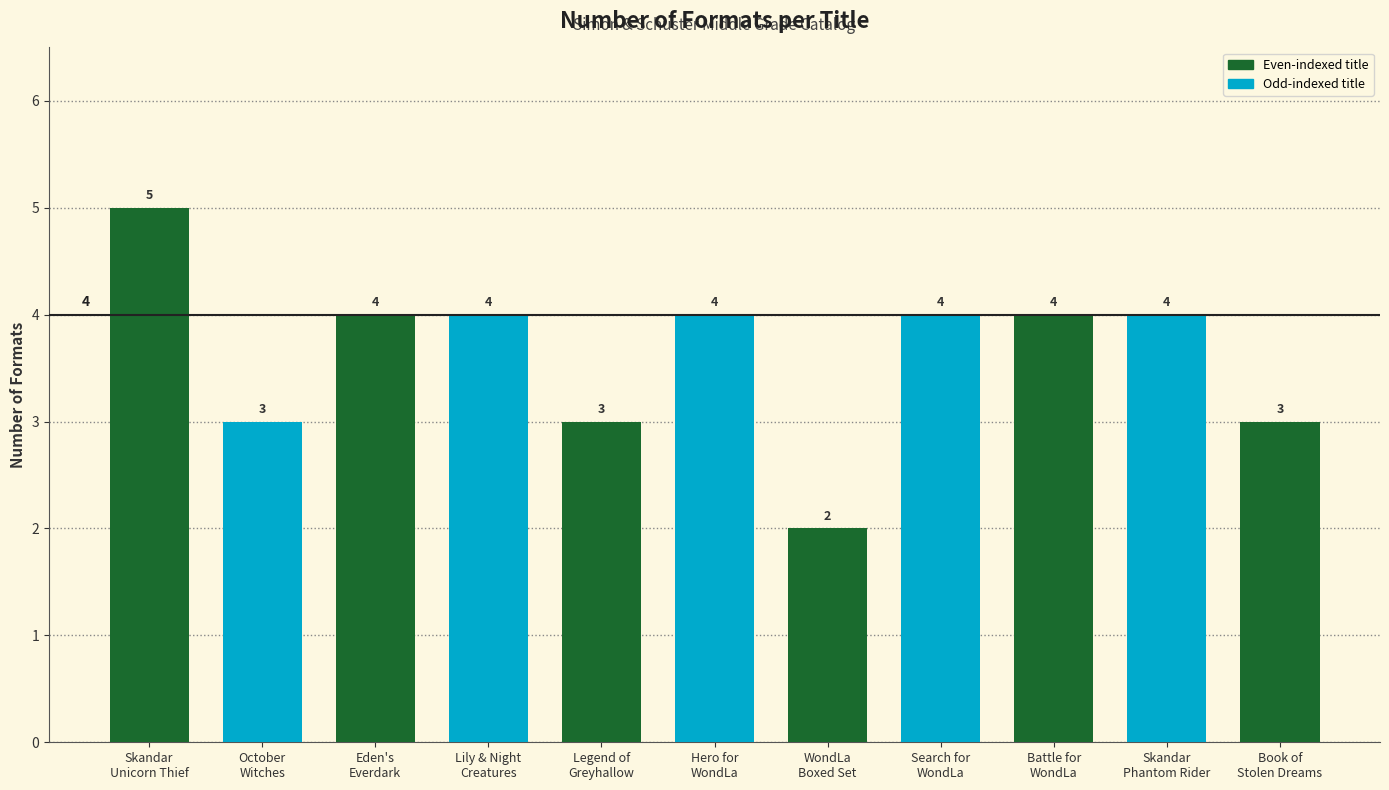

True or false: the data shows 2 at Hero for
WondLa.

False